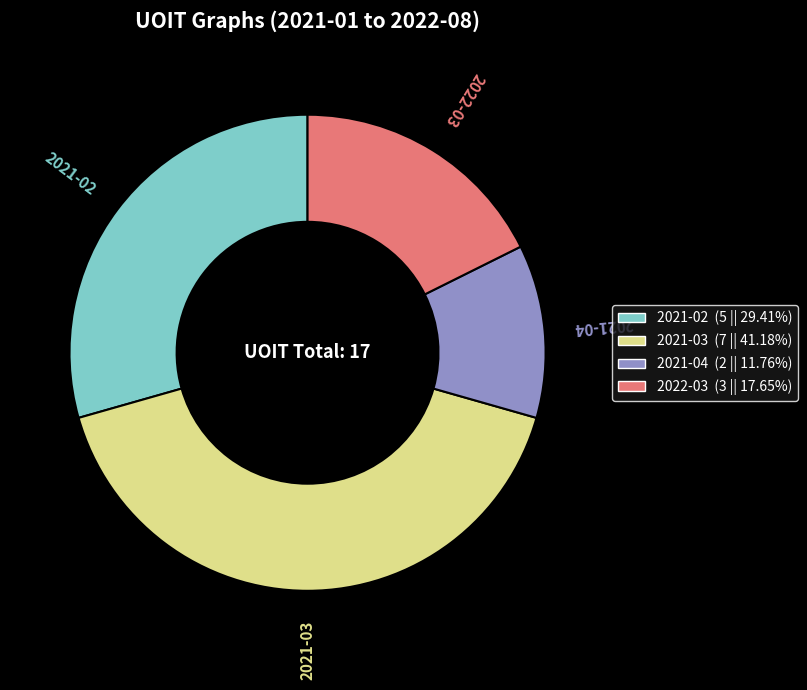

The 2021-03 slice represents 50% of the pie. True or false?

False